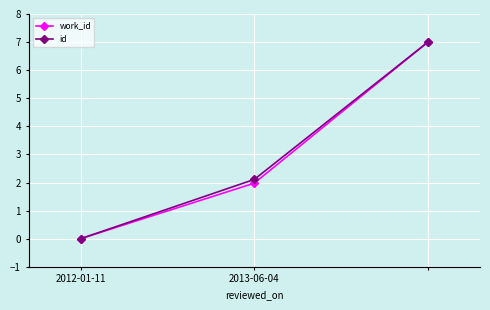

What is the average value of the work_id series?

3.0